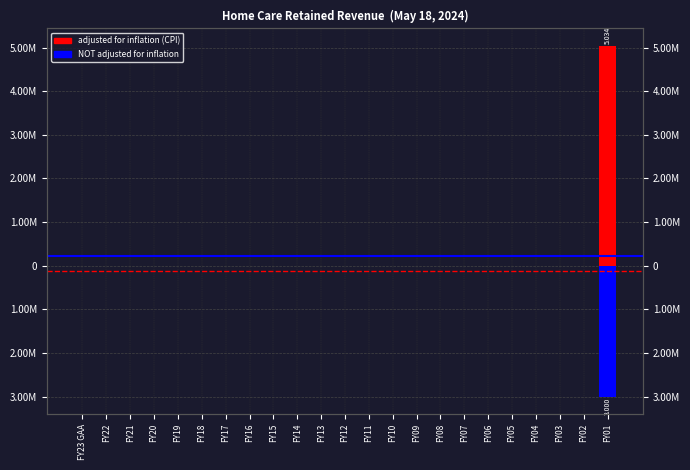

At how many categories does at least one series exceed -887886?

23